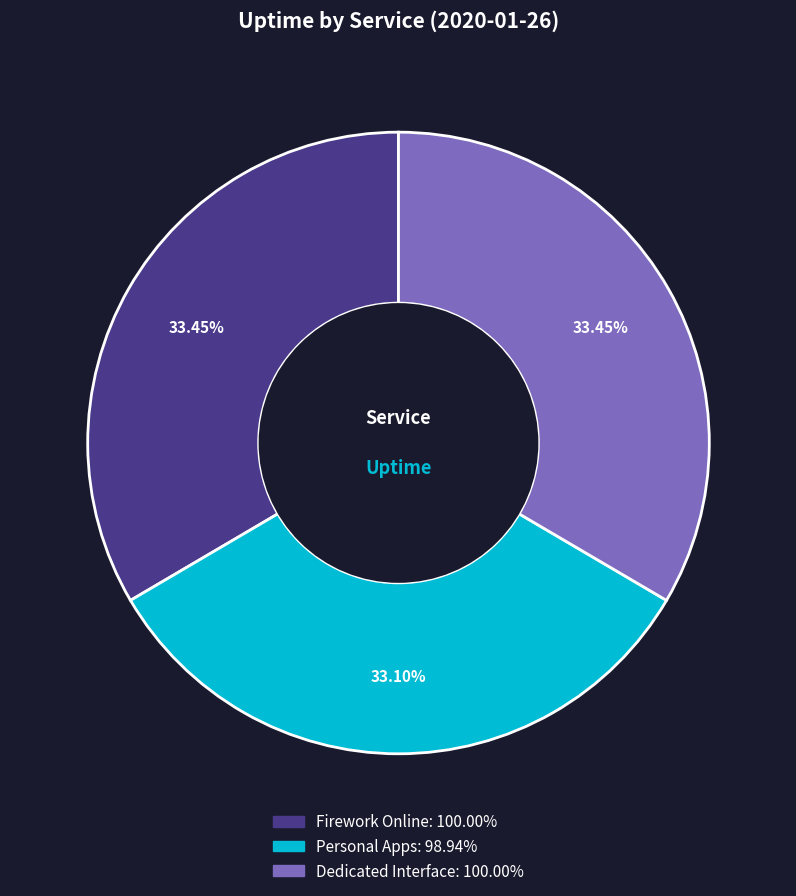

Combined, what portion of the pie is Firework Online and Dedicated Interface?

66.9%